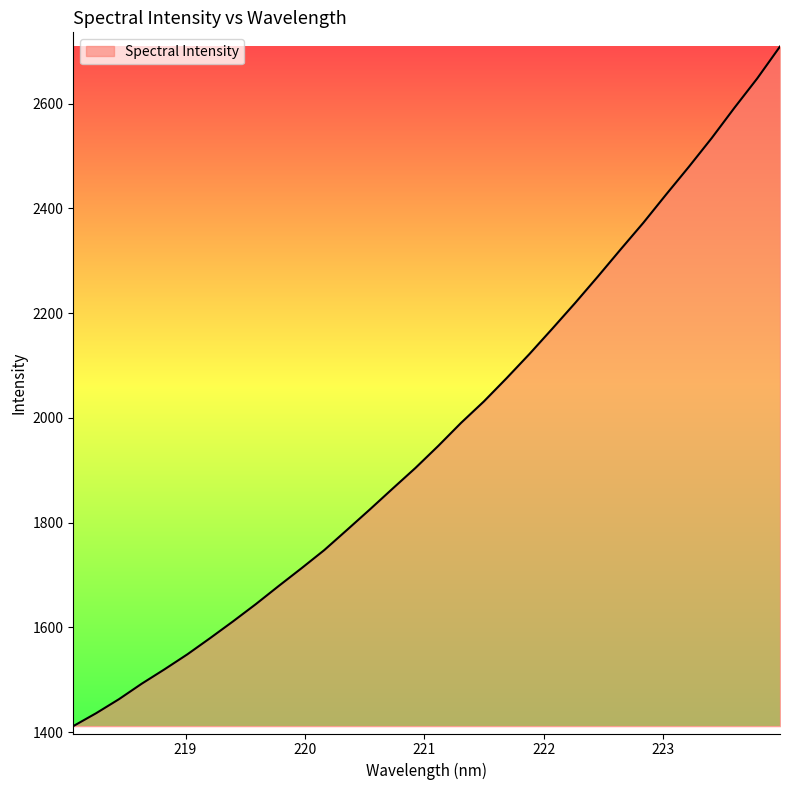

How many values exceed 1946?

16